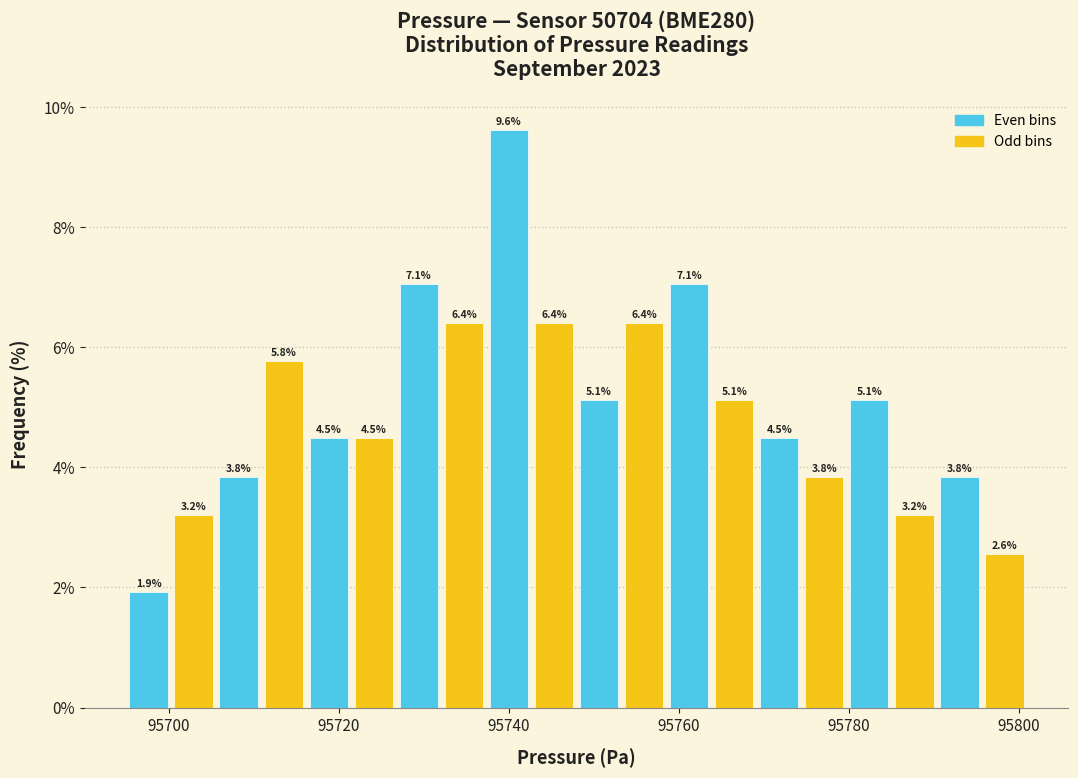

Around what value on the x-axis is the tallest bar? Give the approximate position of its centre, as read against the axis.

95740